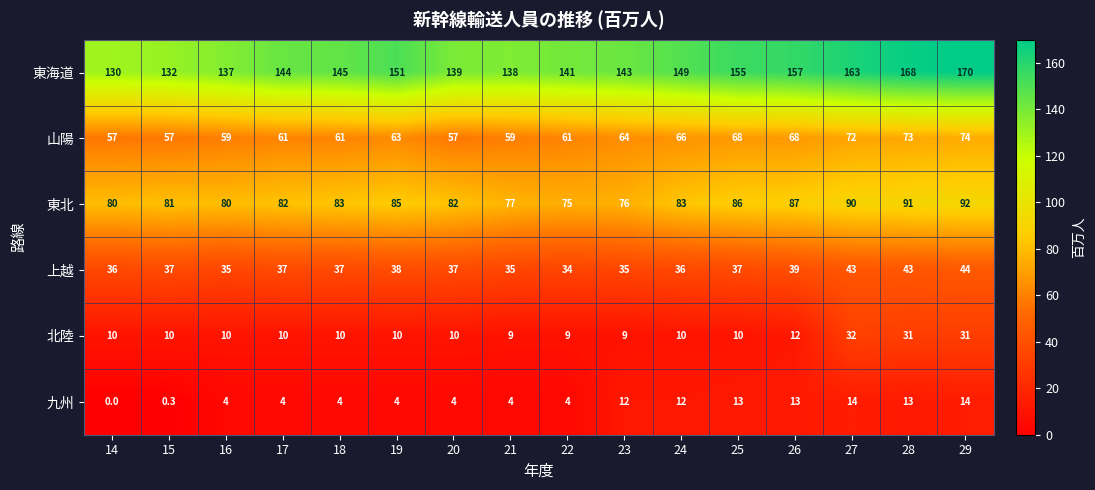

Which series has the largest range (max minus min)?

東海道